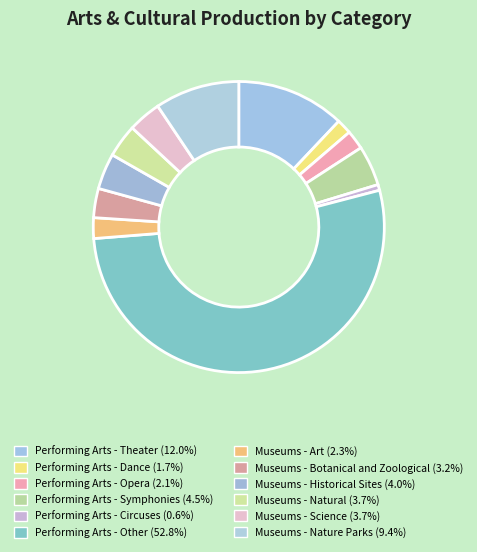

To the nearest percent, what percentage of the pie is Performing Arts - Symphonies?

4%